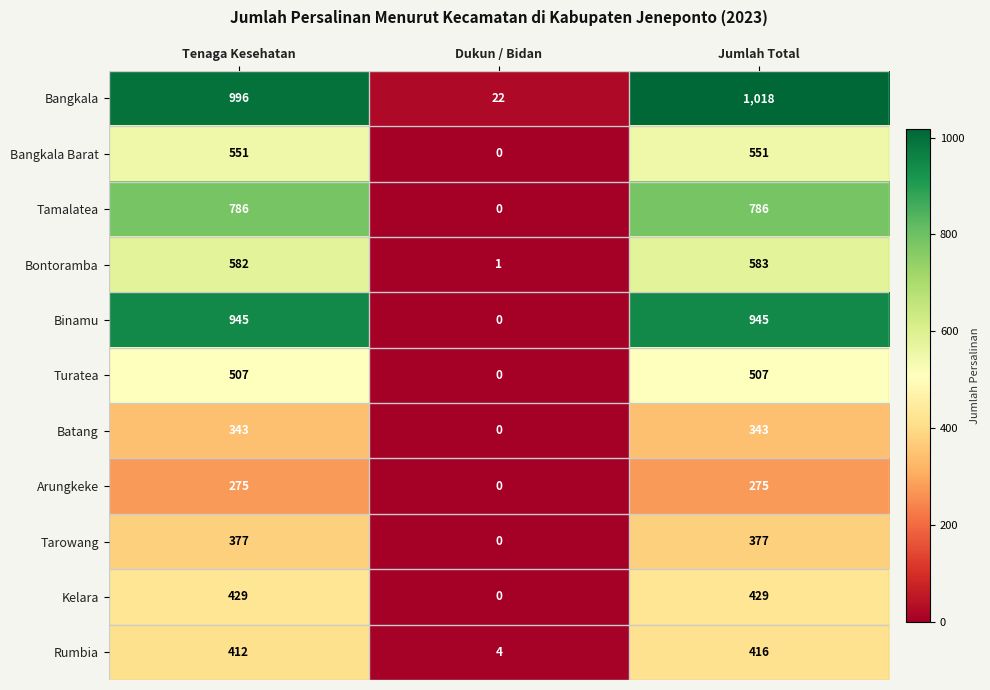

The value of Binamu at Dukun / Bidan is 0. True or false?

True